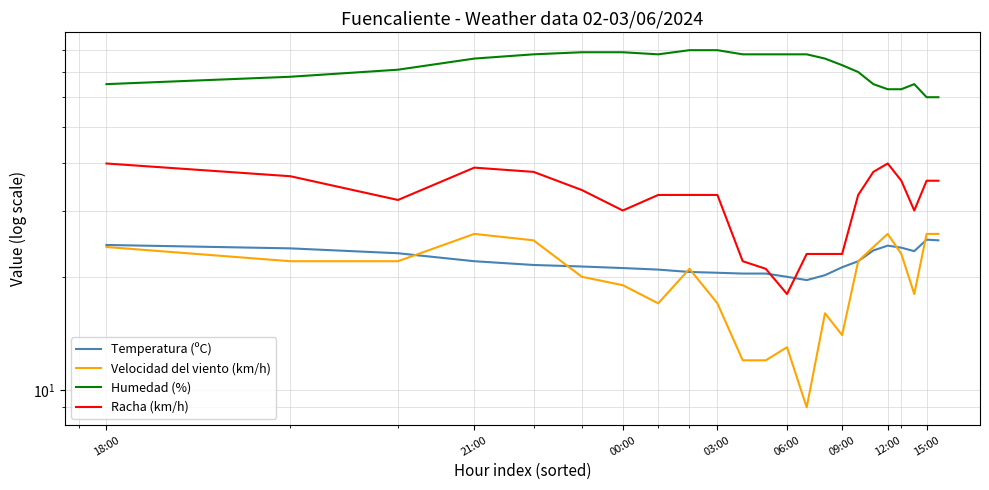

True or false: Racha (km/h) and Velocidad del viento (km/h) intersect in this chart.

False